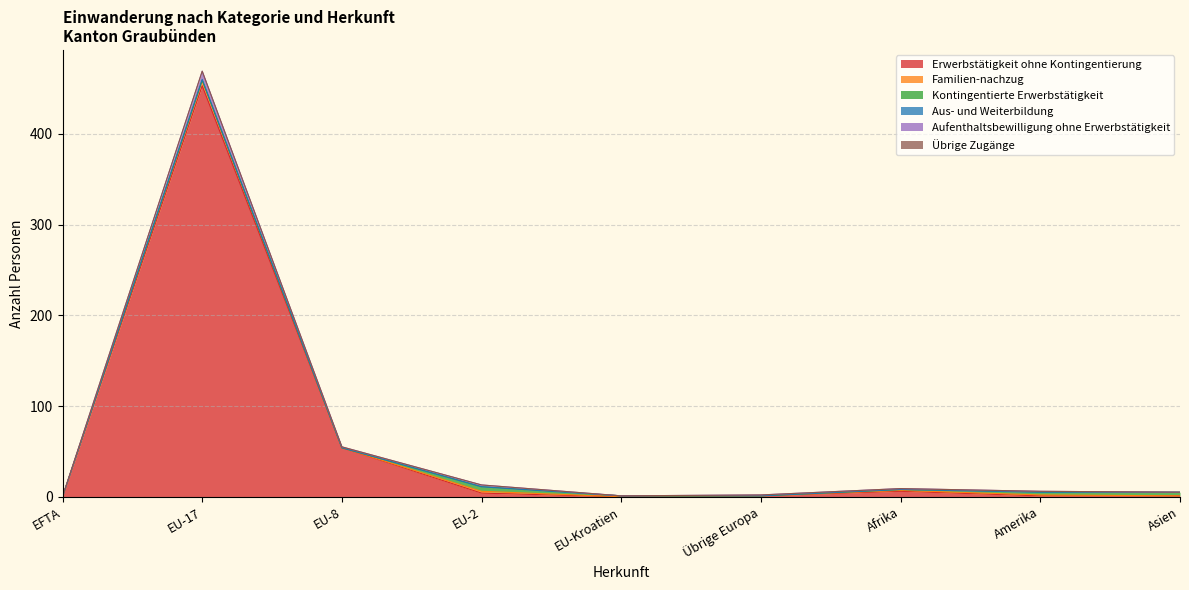

What is the maximum value shown in the chart?

453